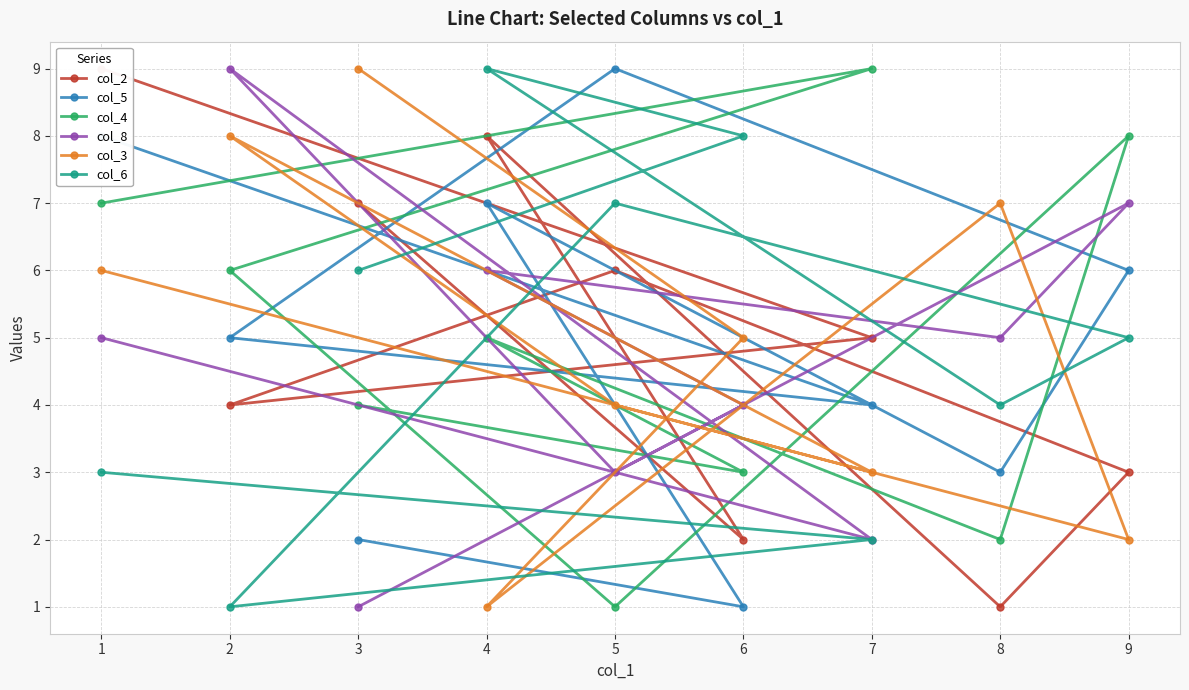

At which label is col_2 closest to 5?

7